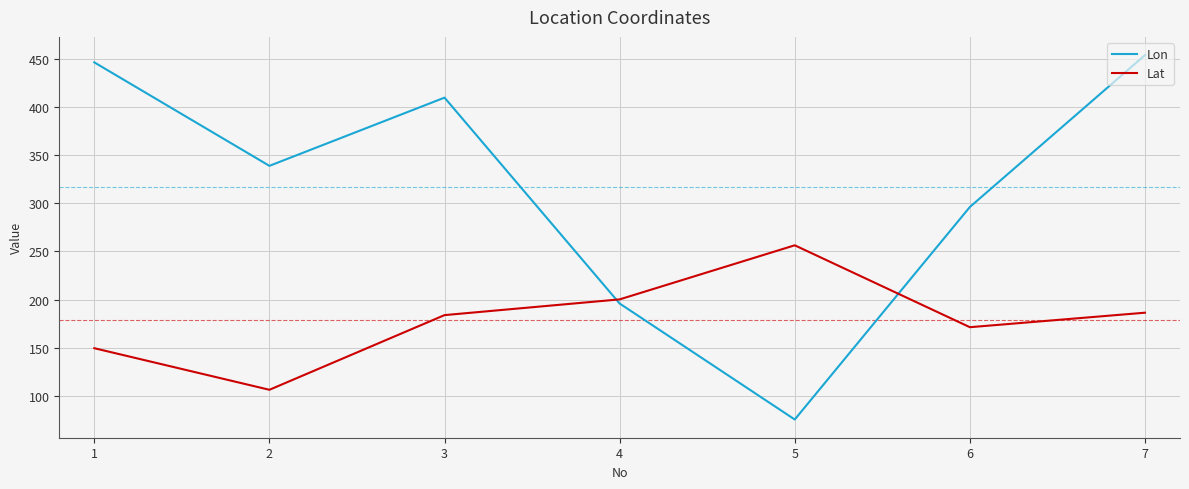

True or false: Lon has more than 1 points higher than both neighbors.

False